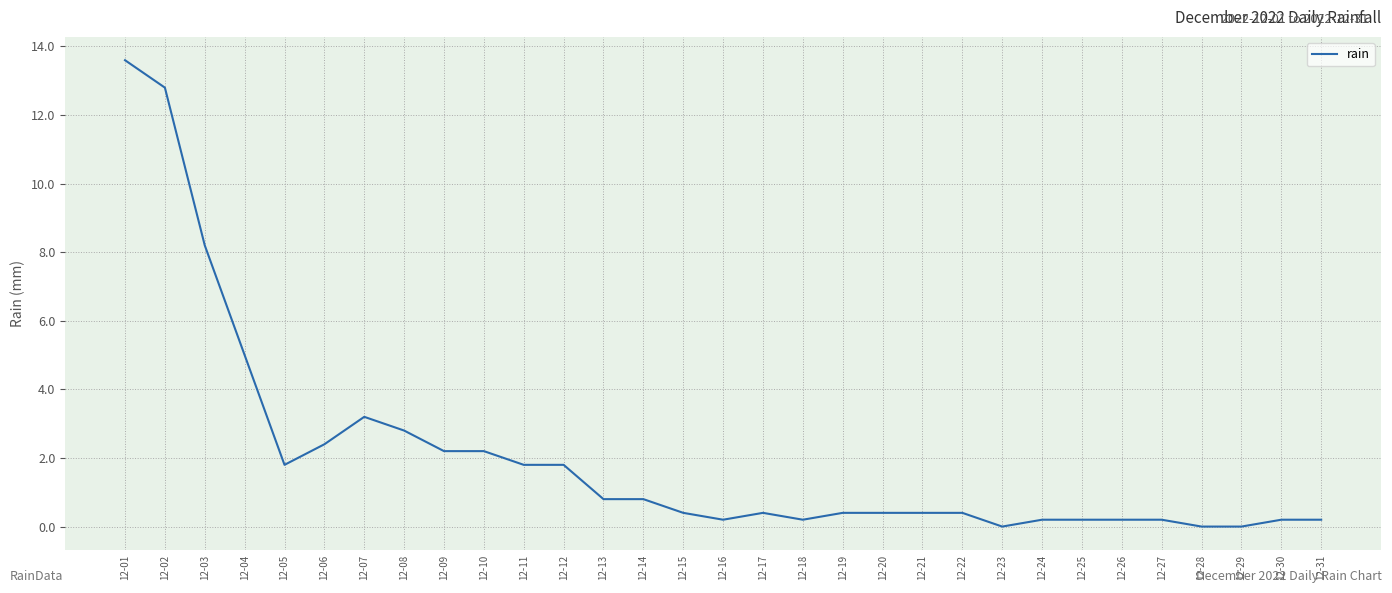

True or false: the data shows 3.2 at 12-07.

True